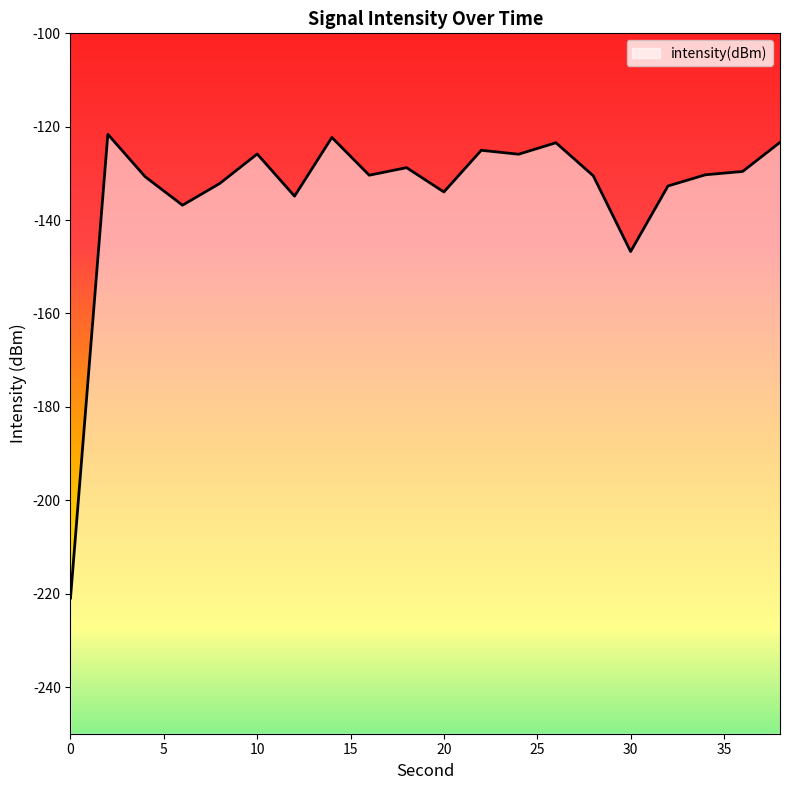

True or false: the data shows -146.7 at 30.

True